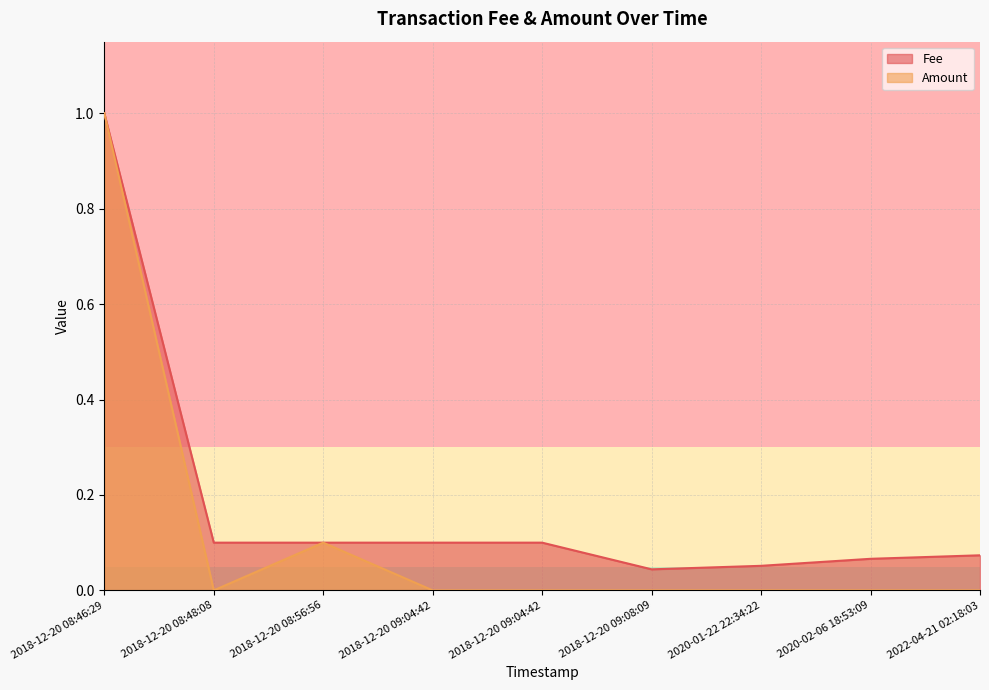

True or false: Amount and Fee intersect in this chart.

False